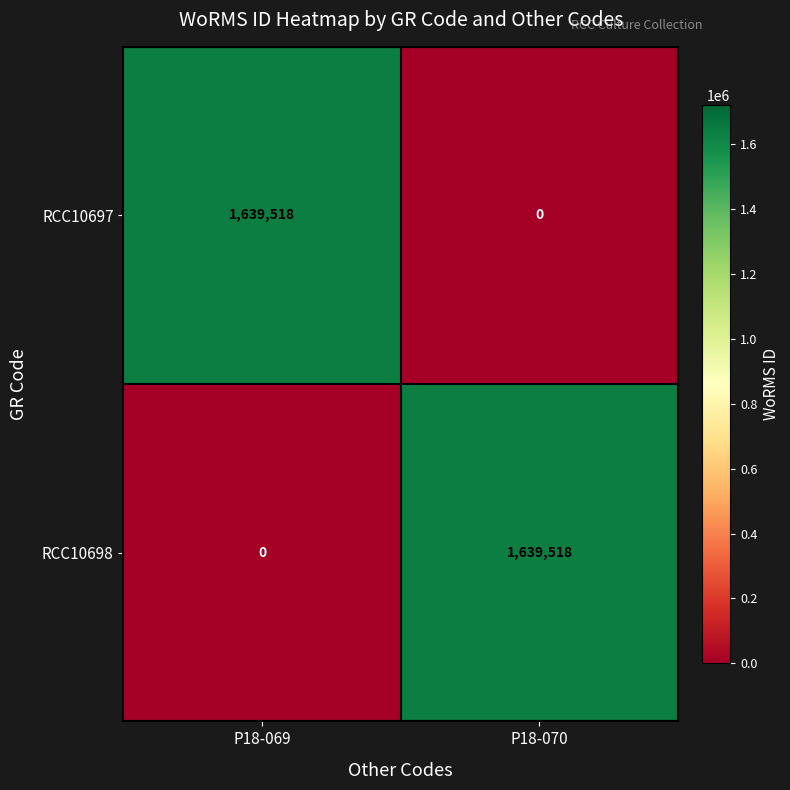

Count the number of categories in the chart.

2